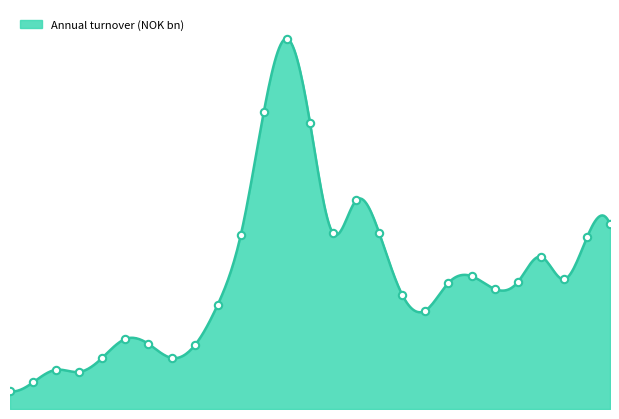

Approximately how many times larger is the value at 2000 compared to 1998?

1.9